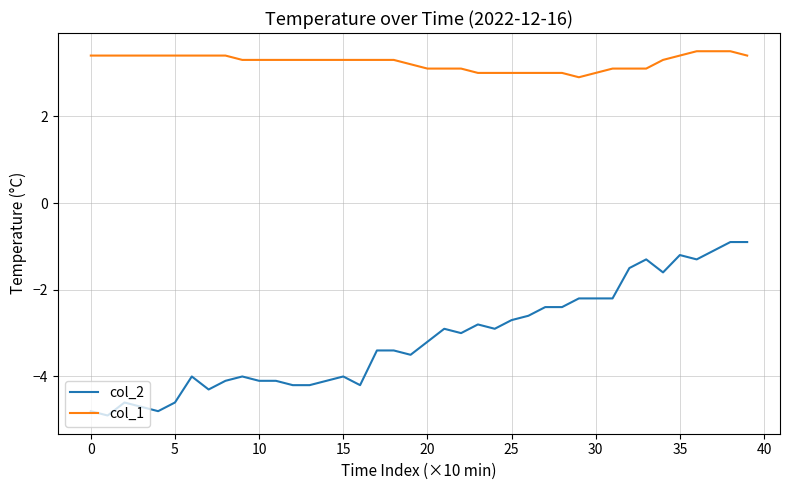

True or false: col_1 and col_2 cross at least once.

False